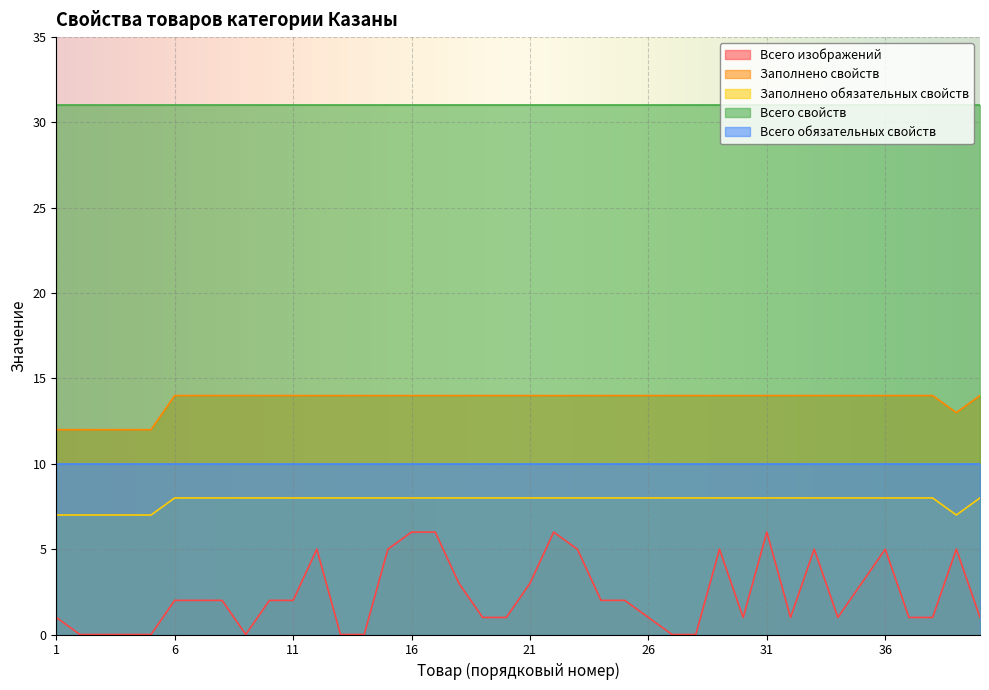

True or false: Всего свойств and Заполнено свойств cross at least once.

False